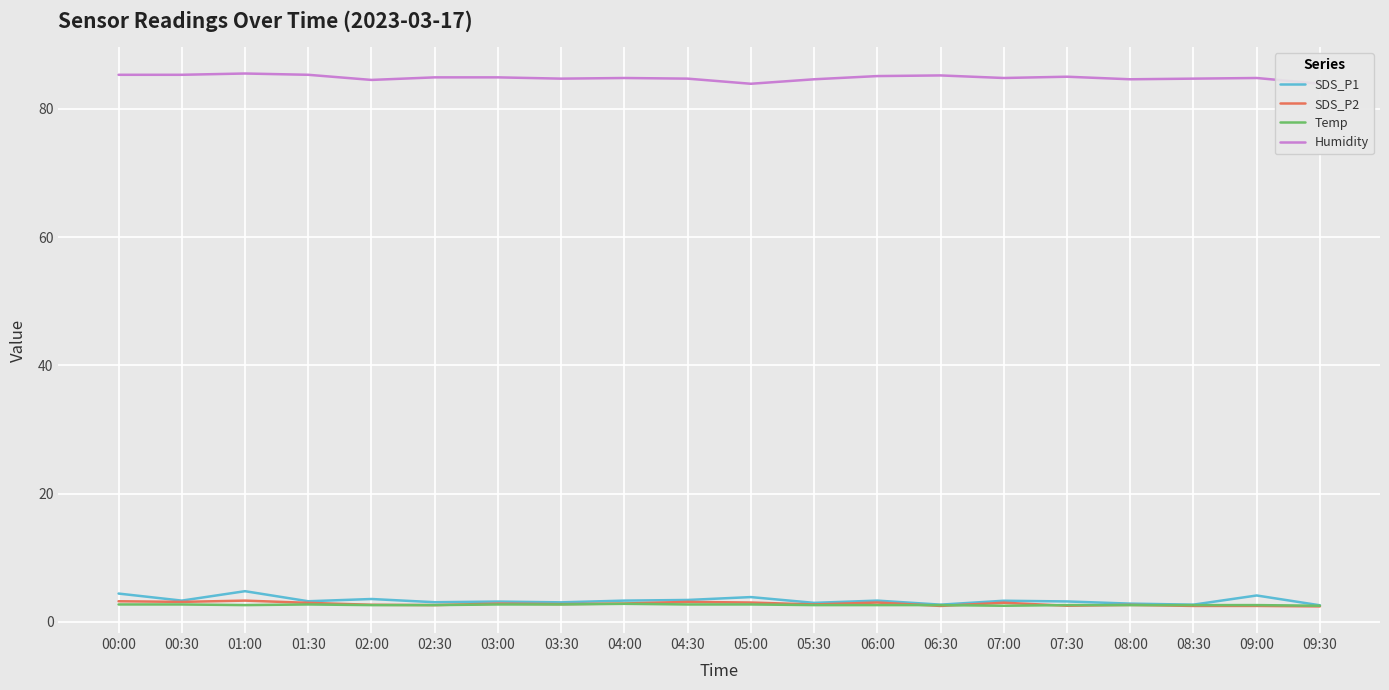

What is the total value across all series at 09:30?

91.4